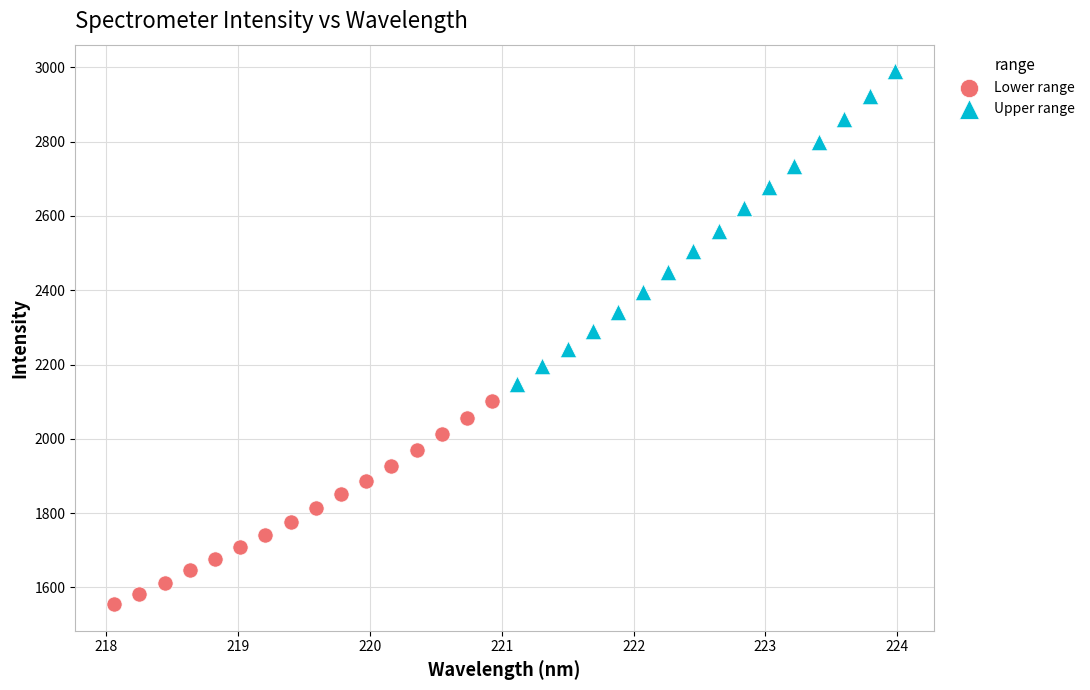

Which series reaches the maximum Y coordinate?

Upper range